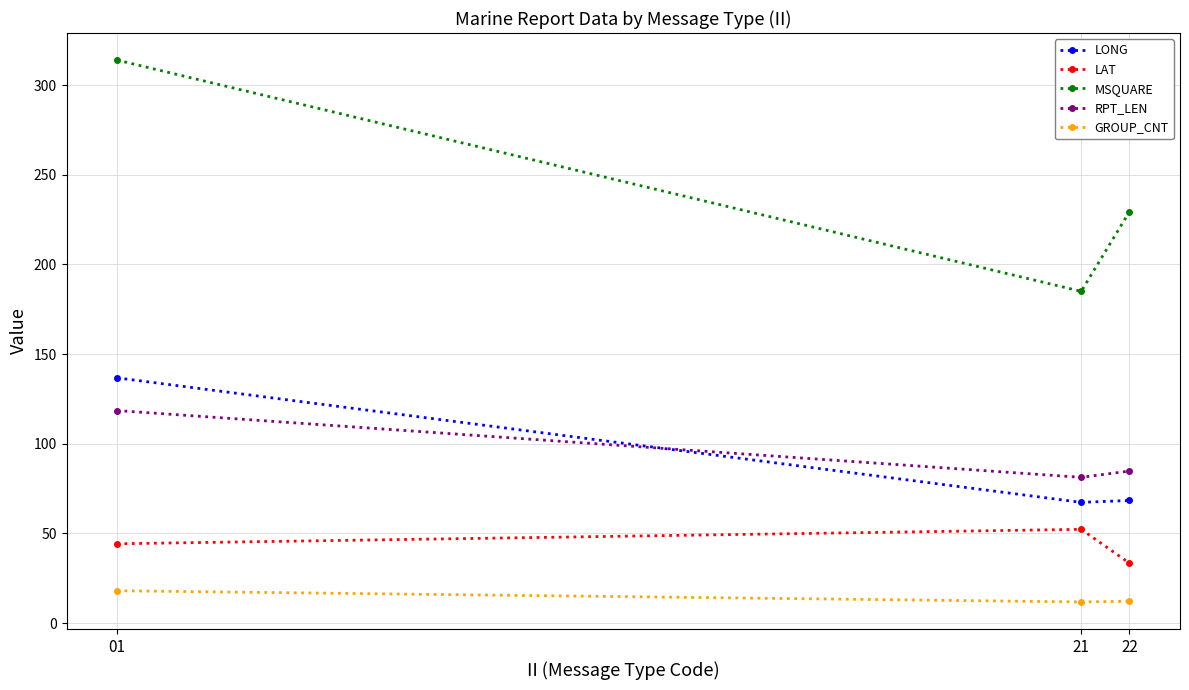

The LONG series shows 68.4 at 22. True or false?

True